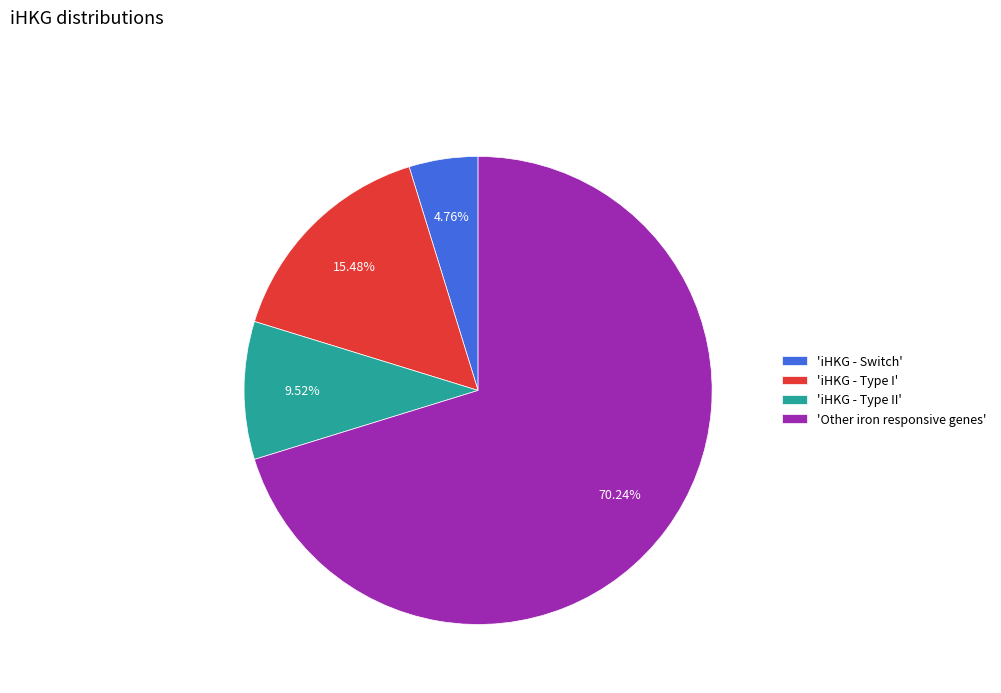

Does 'iHKG - Switch' represent more than half of the total?

No